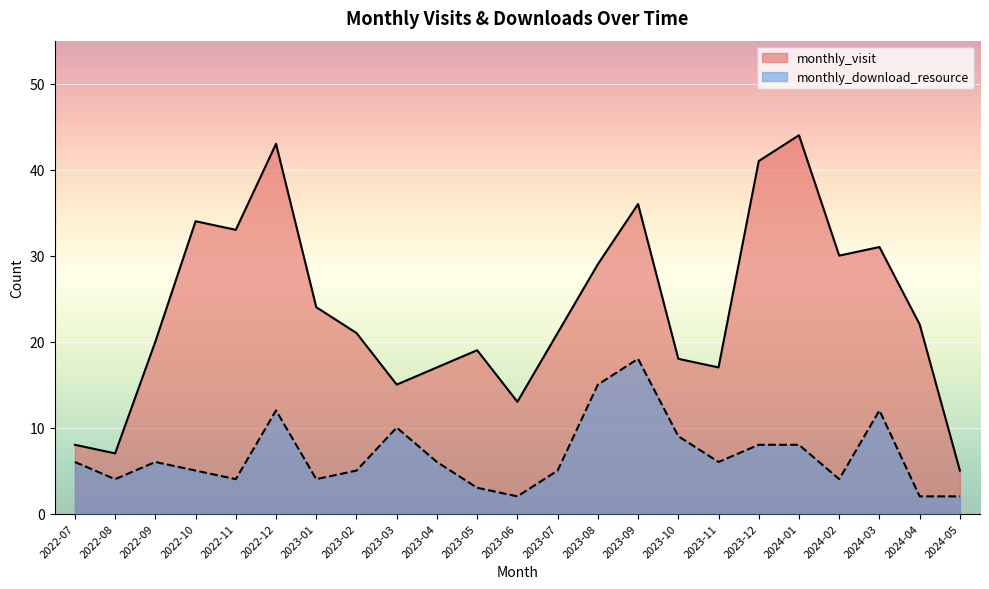

What is the difference between the maximum and minimum values in the monthly_visit series?

39